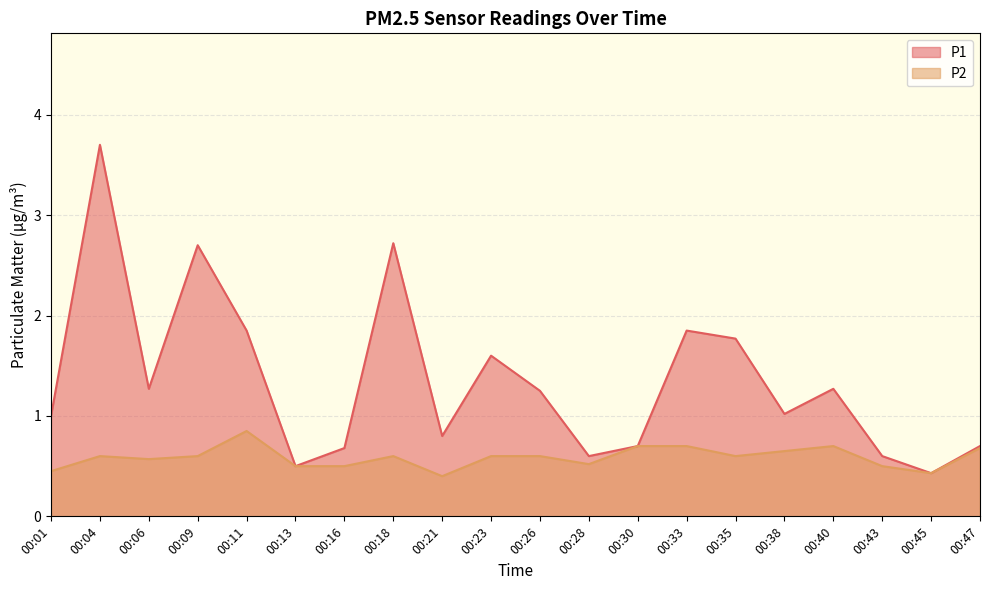

At 00:43, list the series in order from smallest to largest.

P2, P1